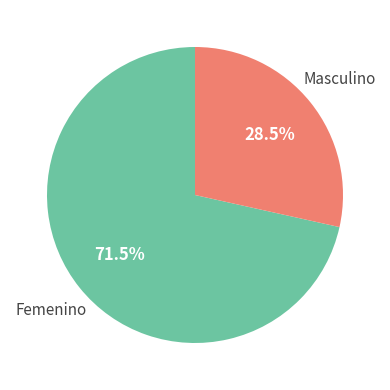

Is there a majority slice in this chart?

Yes